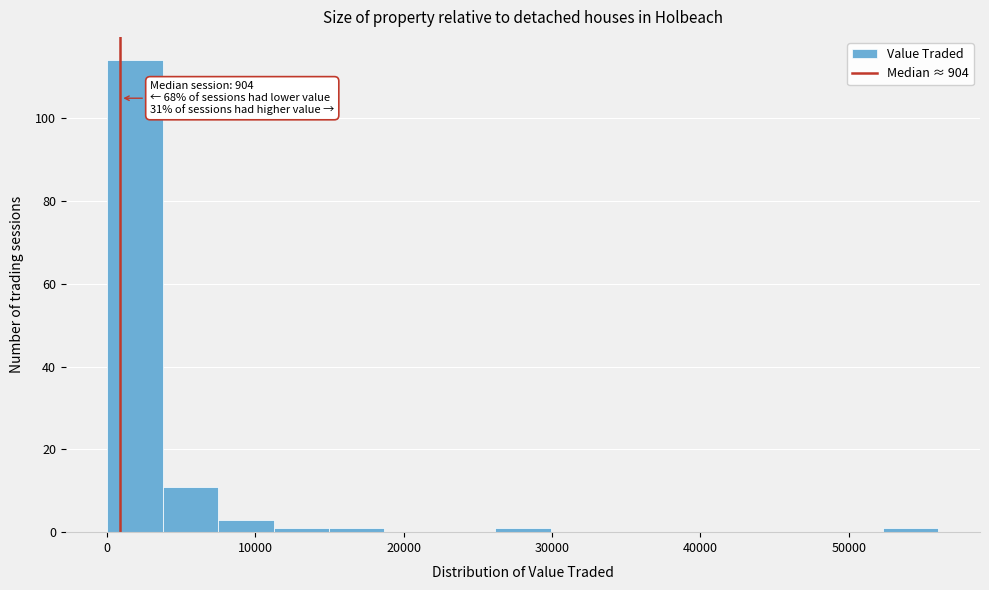

Read against the x-axis, roughly where is the centre of the tallest bar?

2000